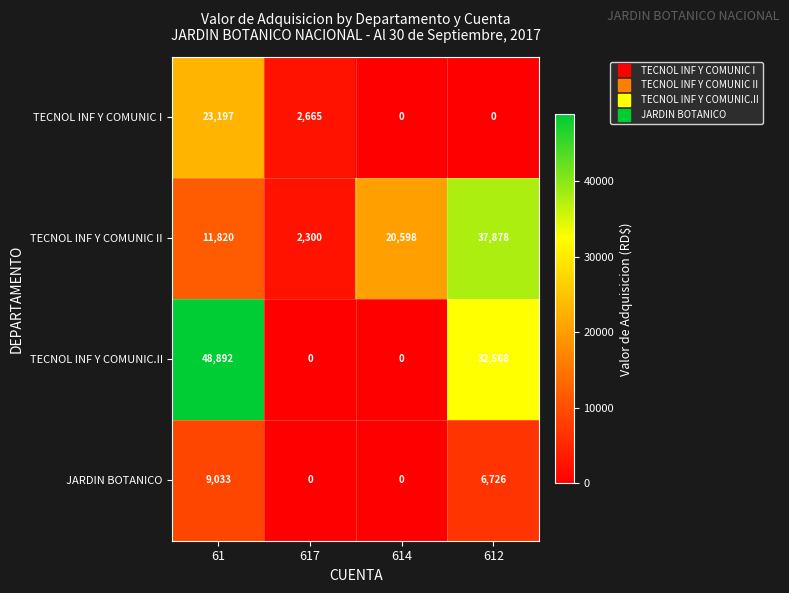

What is the greatest value displayed?

48892